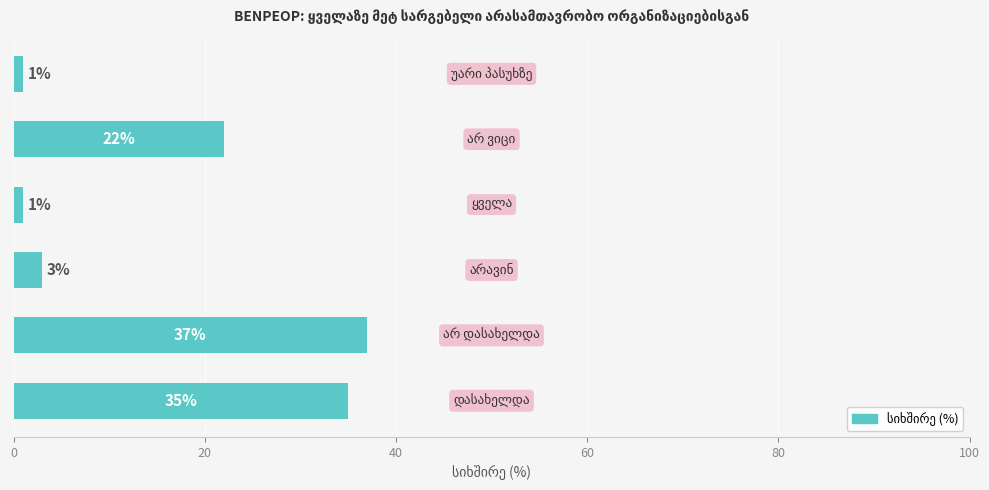

Reading top to bottom, extract all data points from this chart.

1	22	1	3	37	35